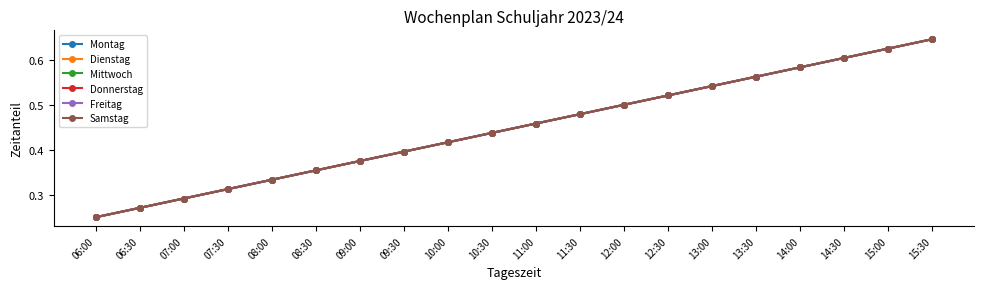

The value of Freitag at 11:00 is 0.5. True or false?

True